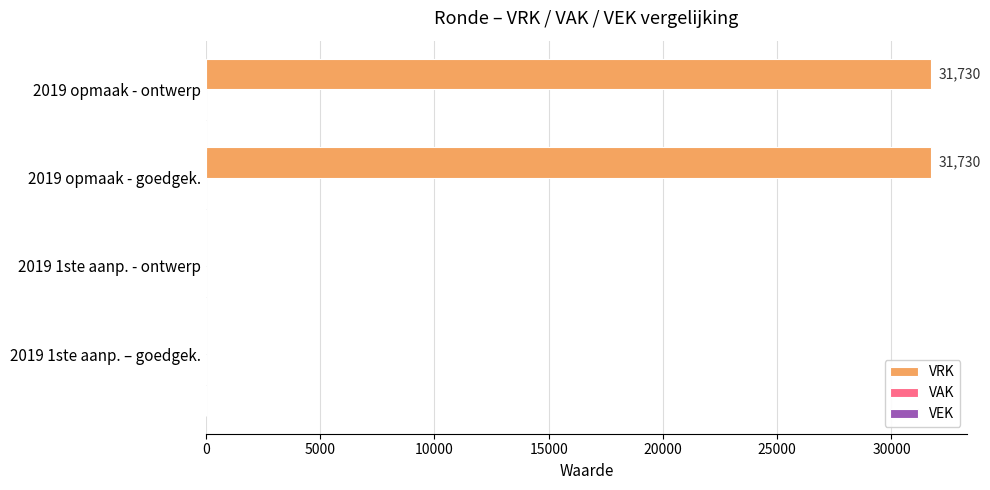

What is the sum of all values?

63460